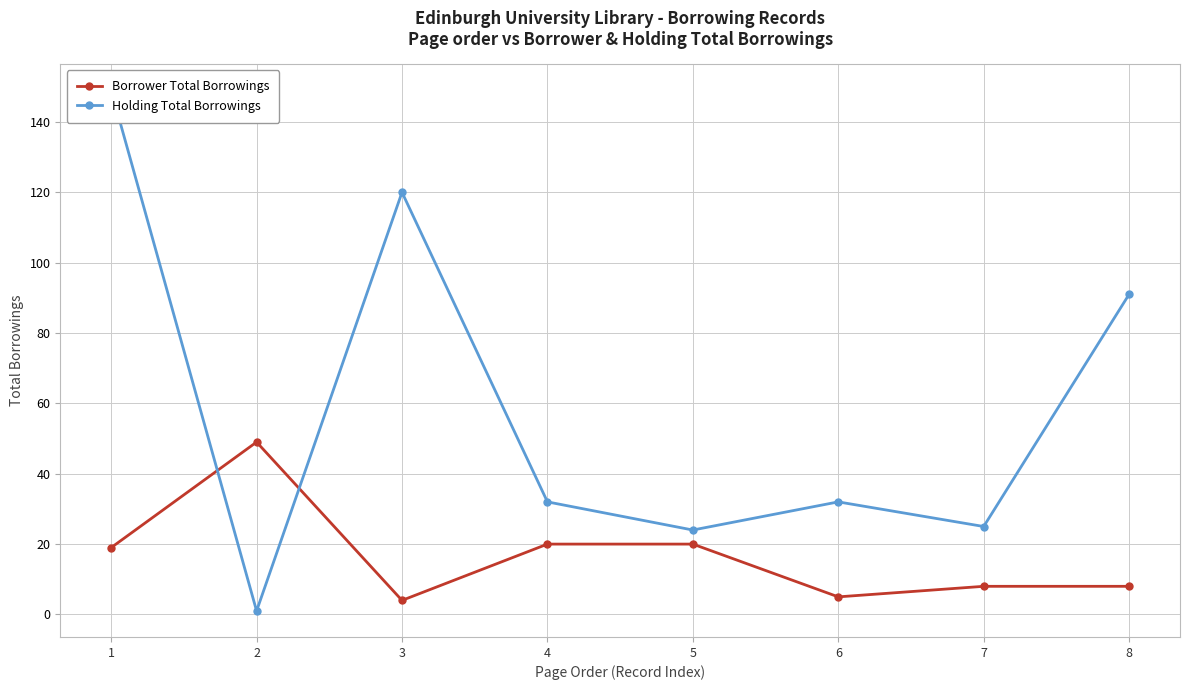

What is the sum of the Holding Total Borrowings values at 3 and 8?

211